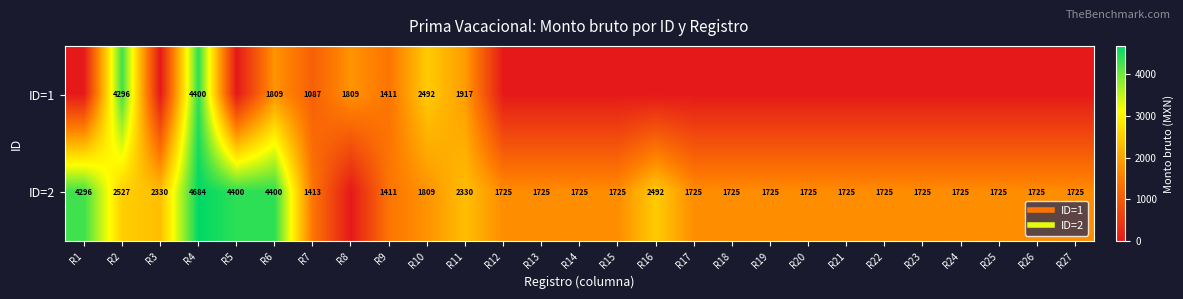

What is the sum of the ID=2 values at R15 and R4?

6408.4